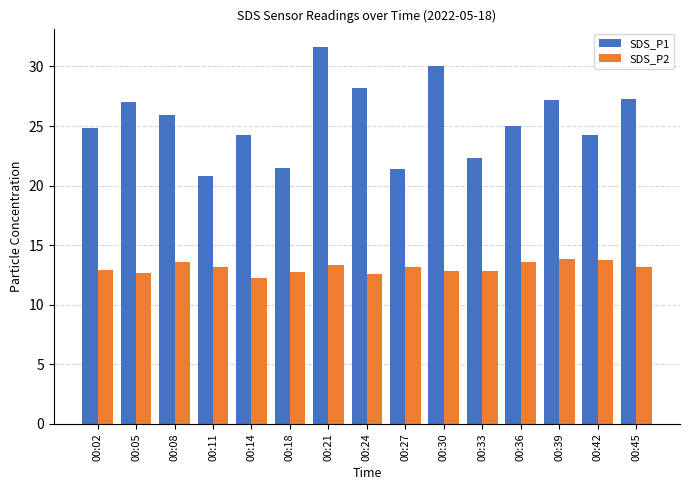

Is the value of SDS_P2 at 00:02 greater than the value of SDS_P1 at 00:39?

No